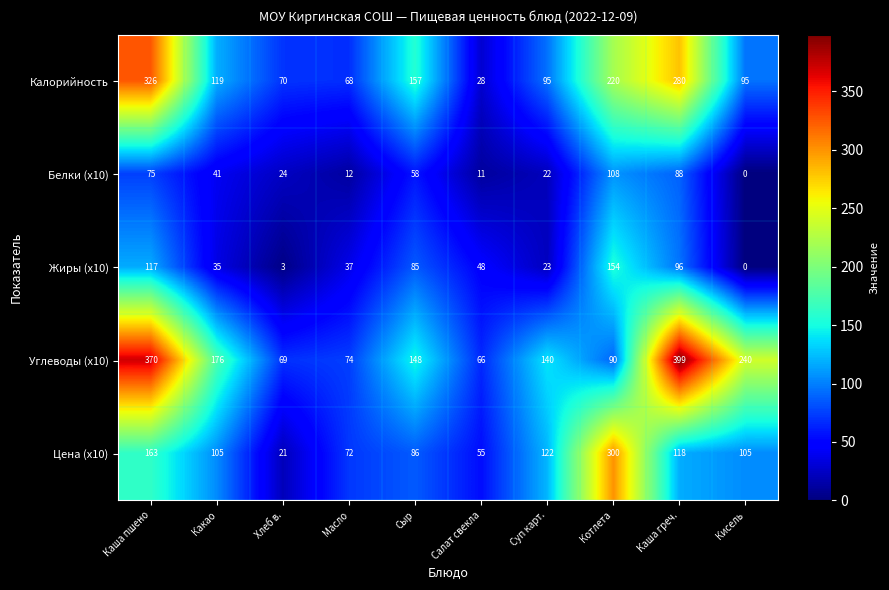

At how many categories does at least one series exceed 273?

3